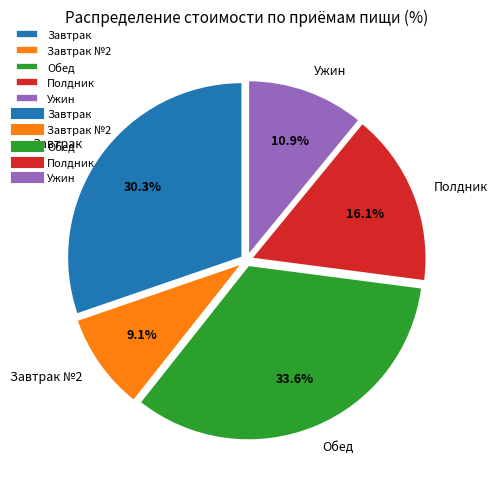

Is Ужин the majority of the pie?

No